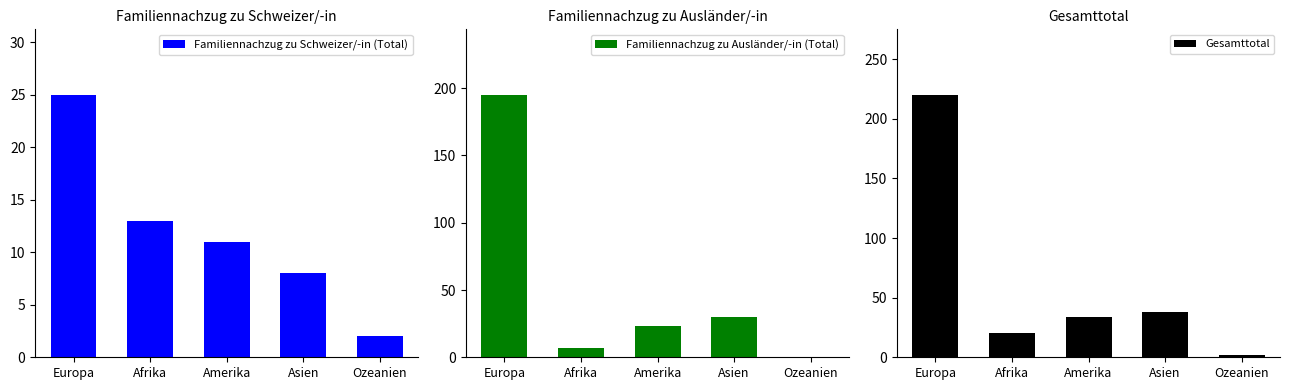

Which series has the largest total across all categories?

Gesamttotal